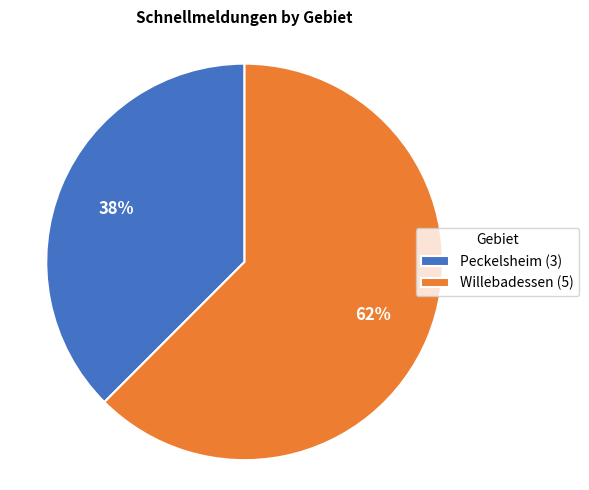

Is there any slice that represents more than half of the pie?

Yes